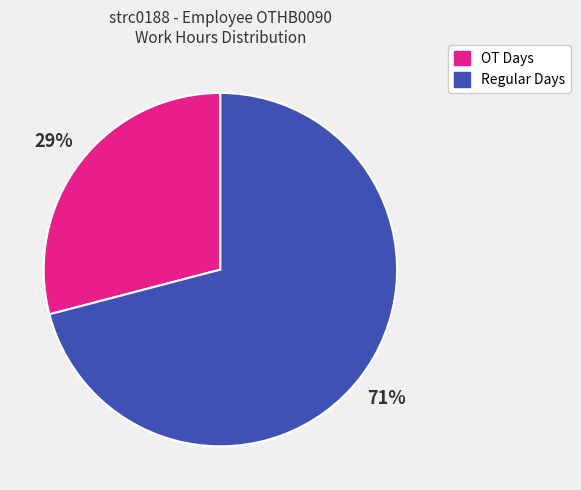

How many slices are in this pie chart?

2